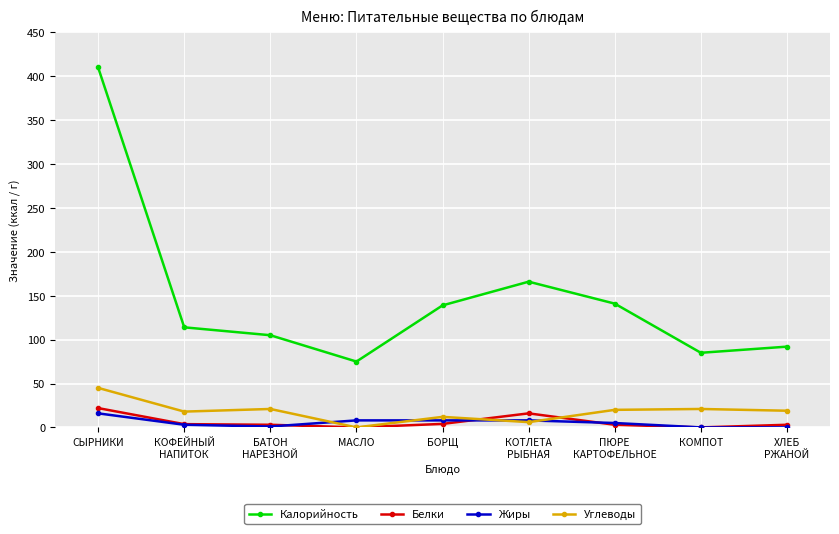

True or false: Жиры and Белки intersect in this chart.

True